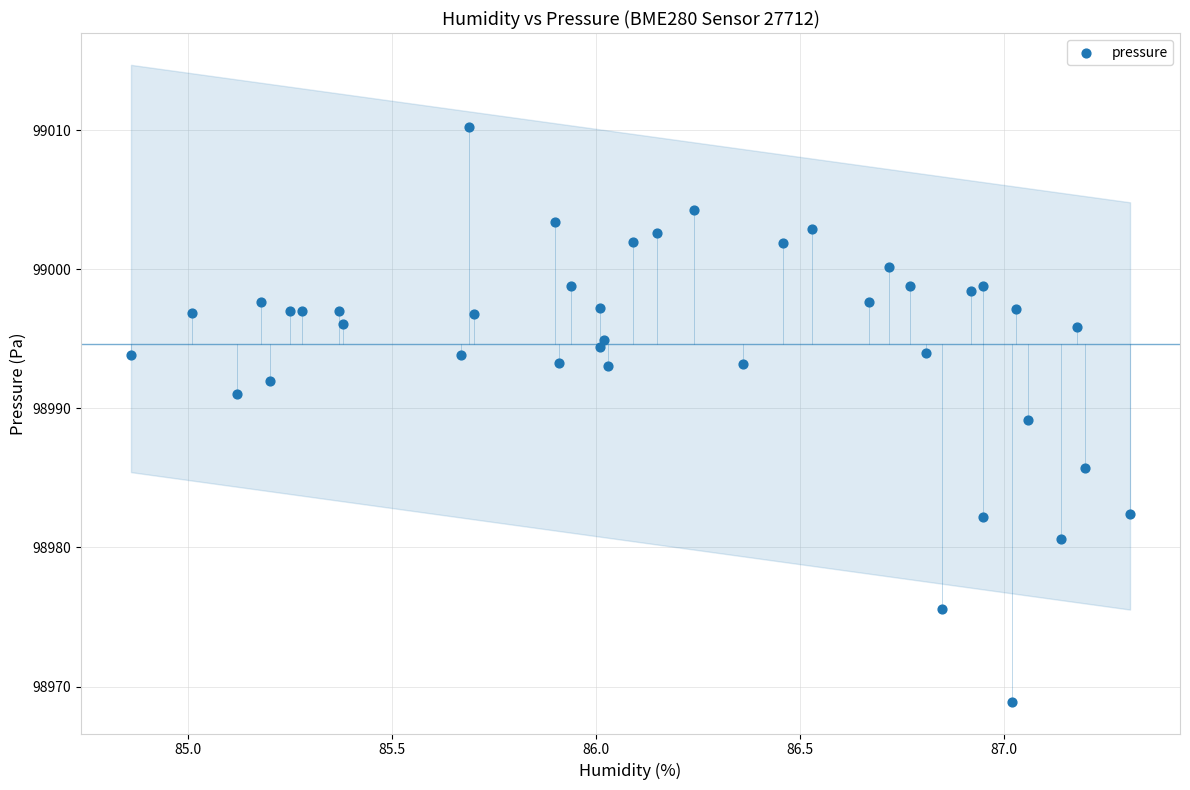

What is the range of Y values (max minus min)?

41.3